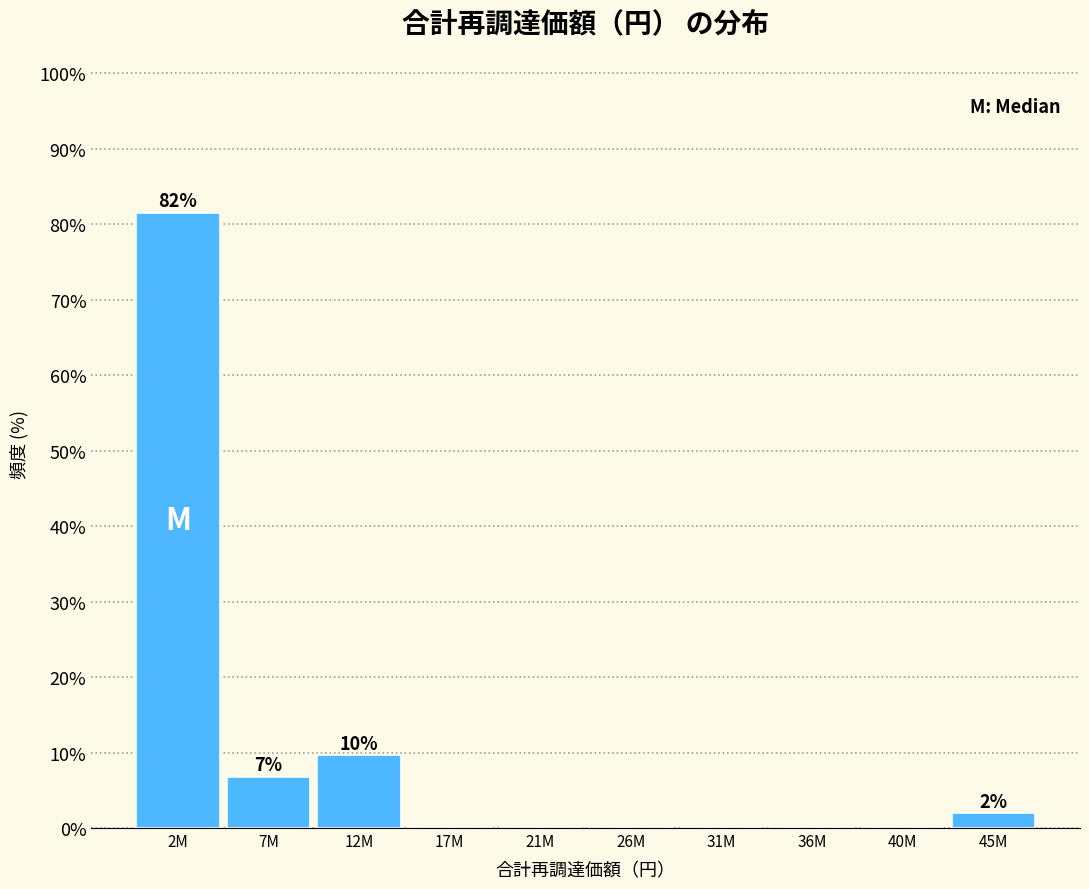

Reading left to right, extract all data points from this chart.

2M=81.6	7M=6.8	12M=9.7	17M=0.0	21M=0.0	26M=0.0	31M=0.0	36M=0.0	40M=0.0	45M=1.9